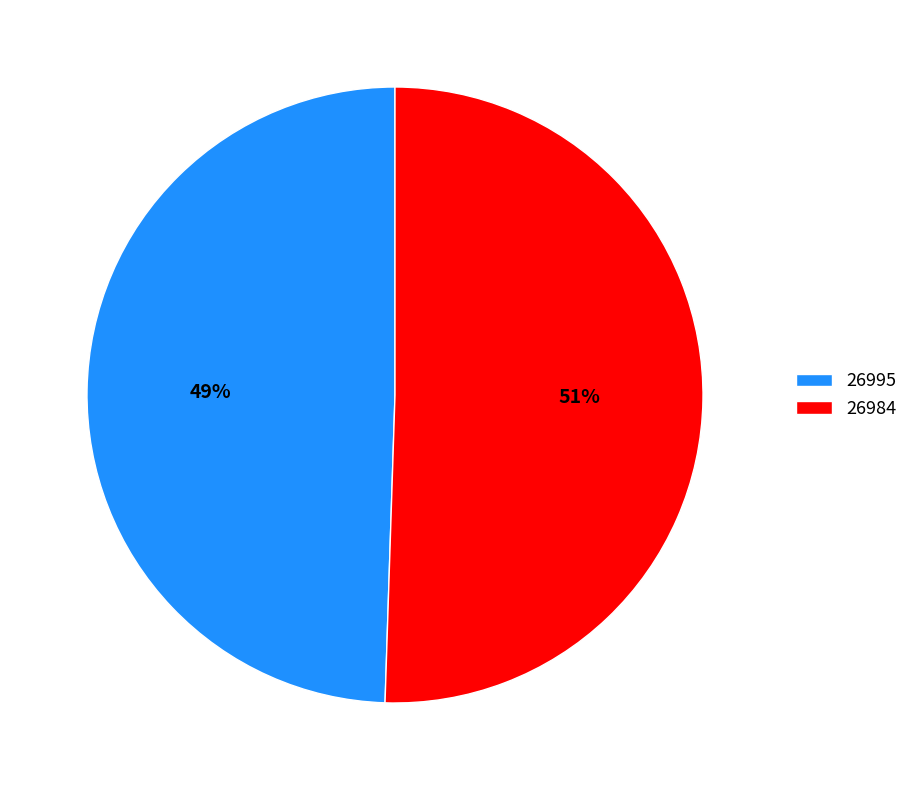

To the nearest percent, what is the combined percentage of 26984 and 26995?

100%